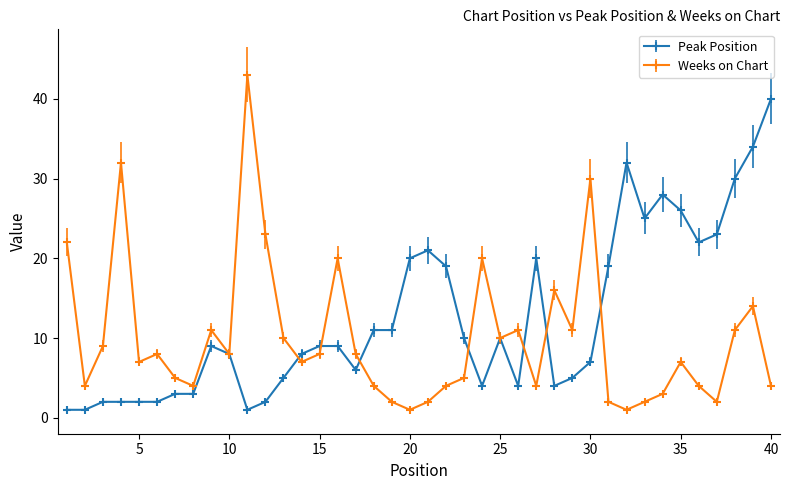

What is the value of the Weeks on Chart point at the 13th from the left?

10